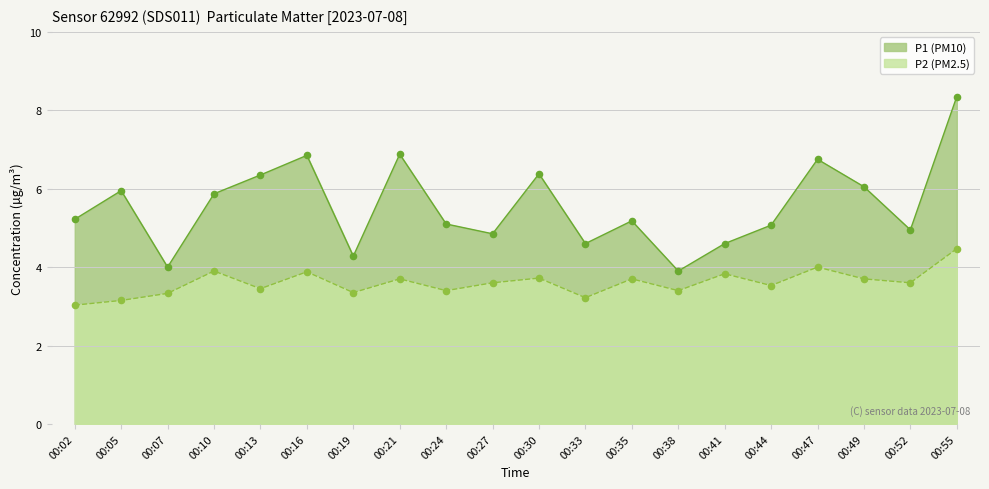

What are all the series names shown in the legend?

P1 (PM10), P2 (PM2.5)